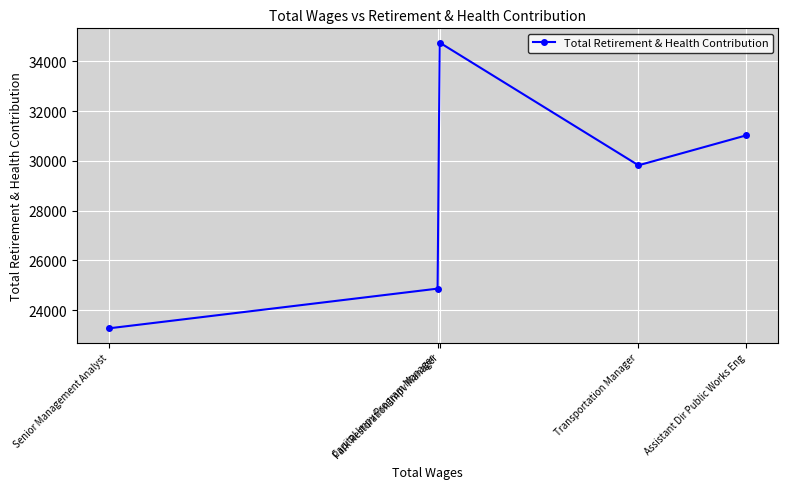

Count the values in the range 24862 to 31024.

3